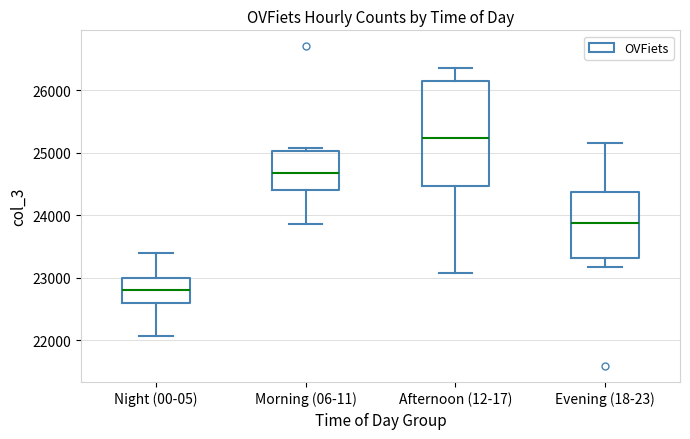

Where does the median line of the box for Night (00-05) sit on the y-axis? The values are not printed on the chart, so give them approximately, as read against the axis.

22800